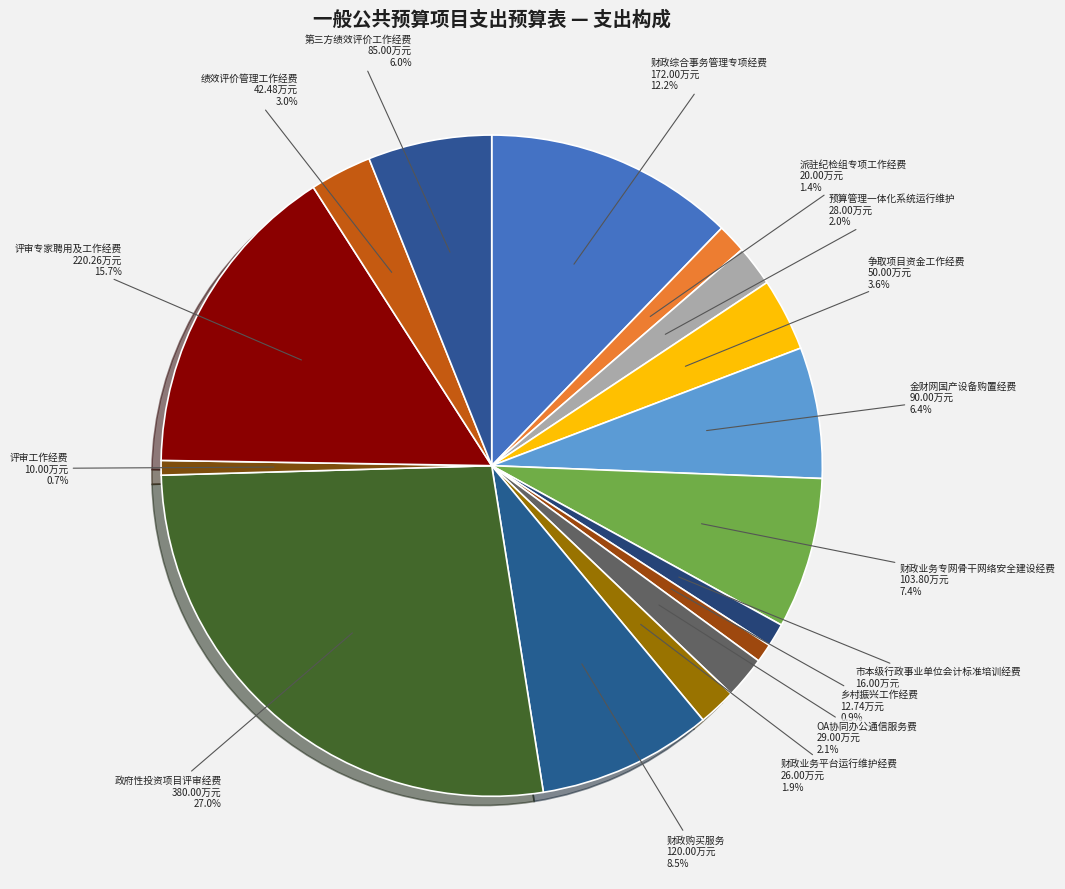

Does 财政综合事务管理专项经费 represent more than half of the total?

No